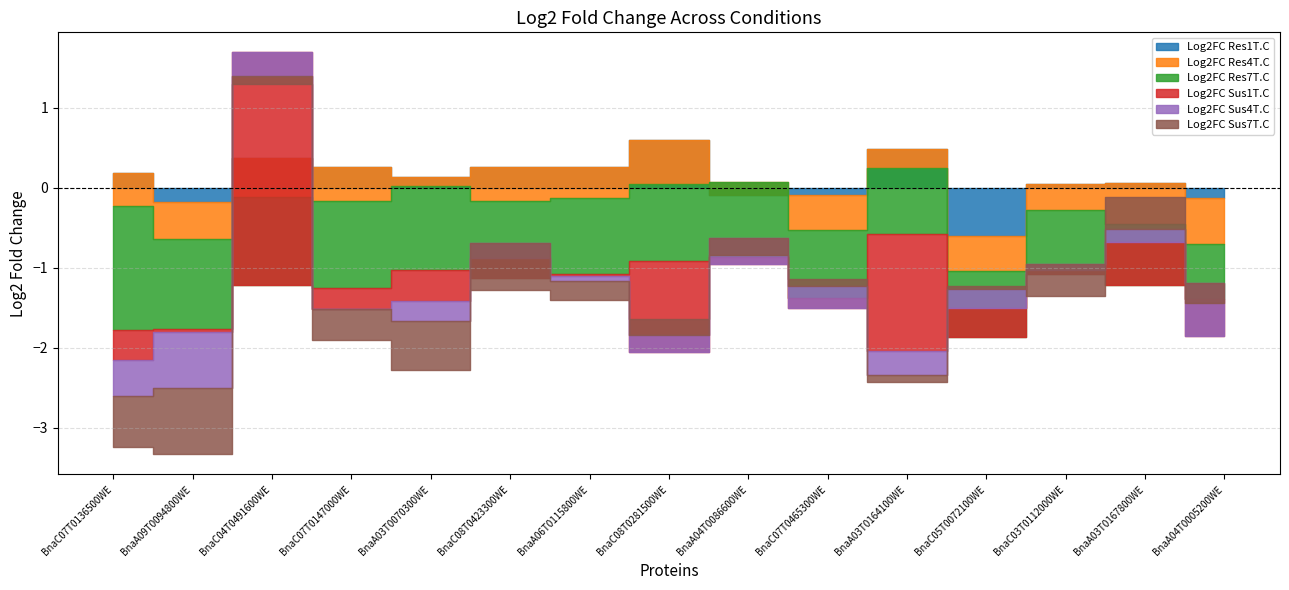

How many intersections are there between Log2FC Res7T.C and Log2FC Sus1T.C?

4